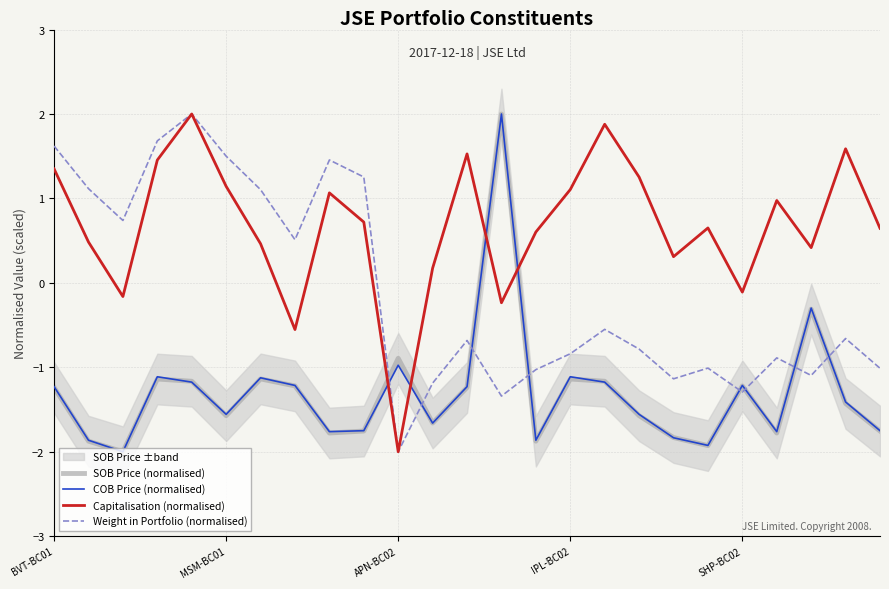

How many values in the SOB Price (normalised) series are below -1?

22